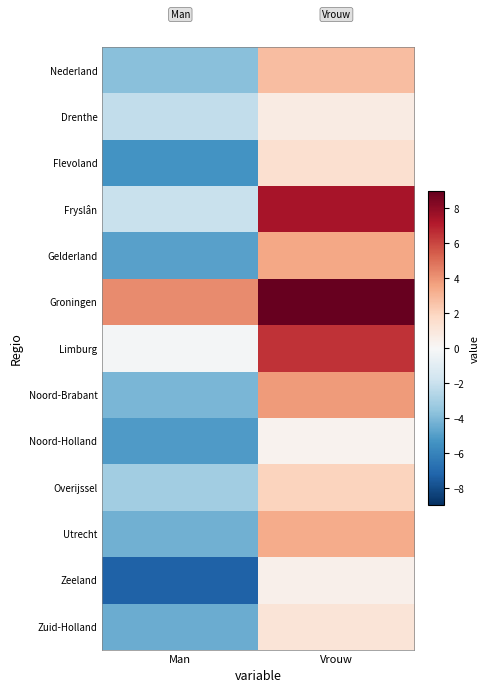

Reading right to left, extract all data points from this chart.

Nederland: Vrouw=2.8	Man=-3.7
Drenthe: Vrouw=0.7	Man=-2.2
Flevoland: Vrouw=1.4	Man=-5.3
Fryslân: Vrouw=7.4	Man=-2.0
Gelderland: Vrouw=3.5	Man=-4.9
Groningen: Vrouw=9.0	Man=4.3
Limburg: Vrouw=6.5	Man=-0.2
Noord-Brabant: Vrouw=3.8	Man=-4.1
Noord-Holland: Vrouw=0.3	Man=-5.1
Overijssel: Vrouw=2.0	Man=-3.1
Utrecht: Vrouw=3.3	Man=-4.3
Zeeland: Vrouw=0.5	Man=-7.2
Zuid-Holland: Vrouw=1.2	Man=-4.4